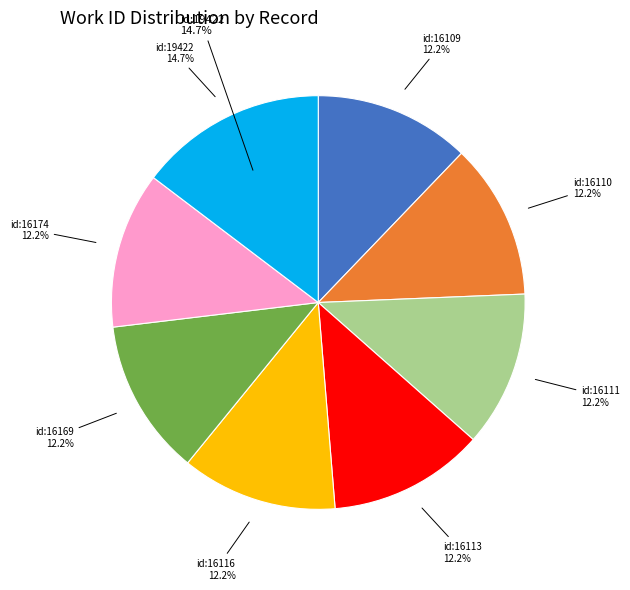

What percentage is the 2009-09-14 (id:16111) slice, to the nearest percent?

12%